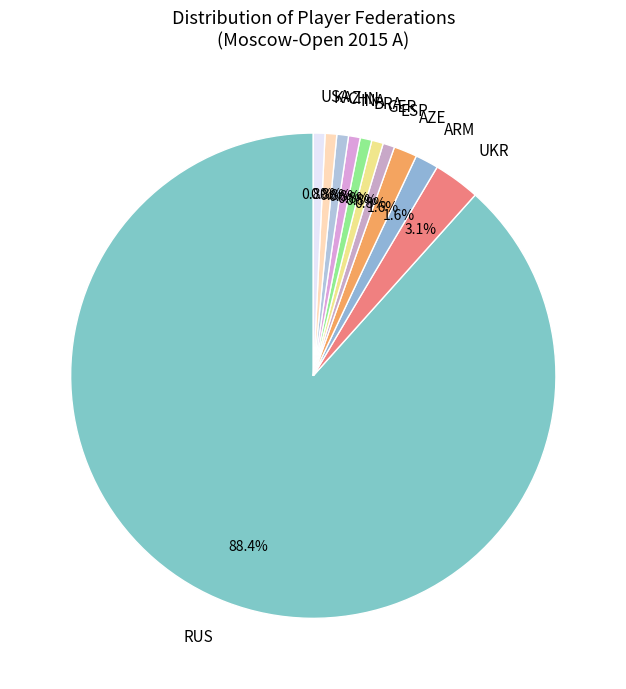

What is the majority slice?

RUS